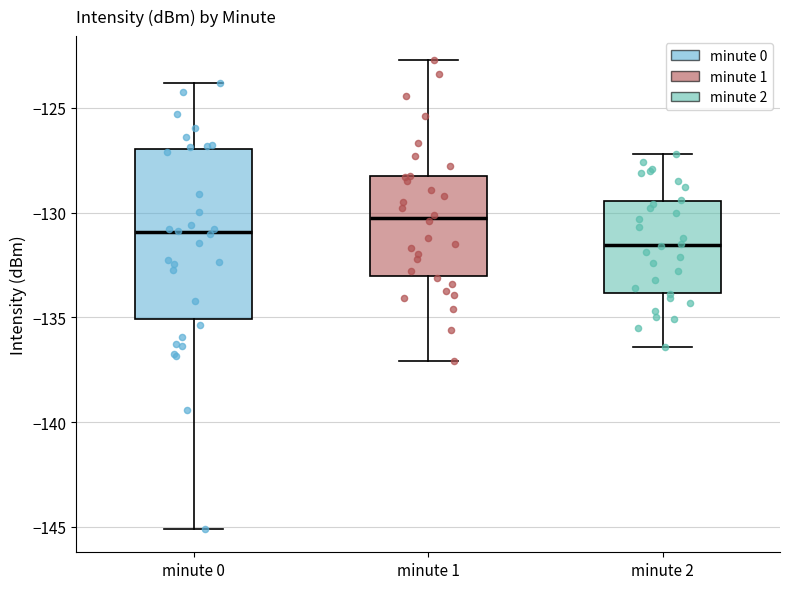

Which box is the tallest, from its lower edge to its upper edge?

minute 0